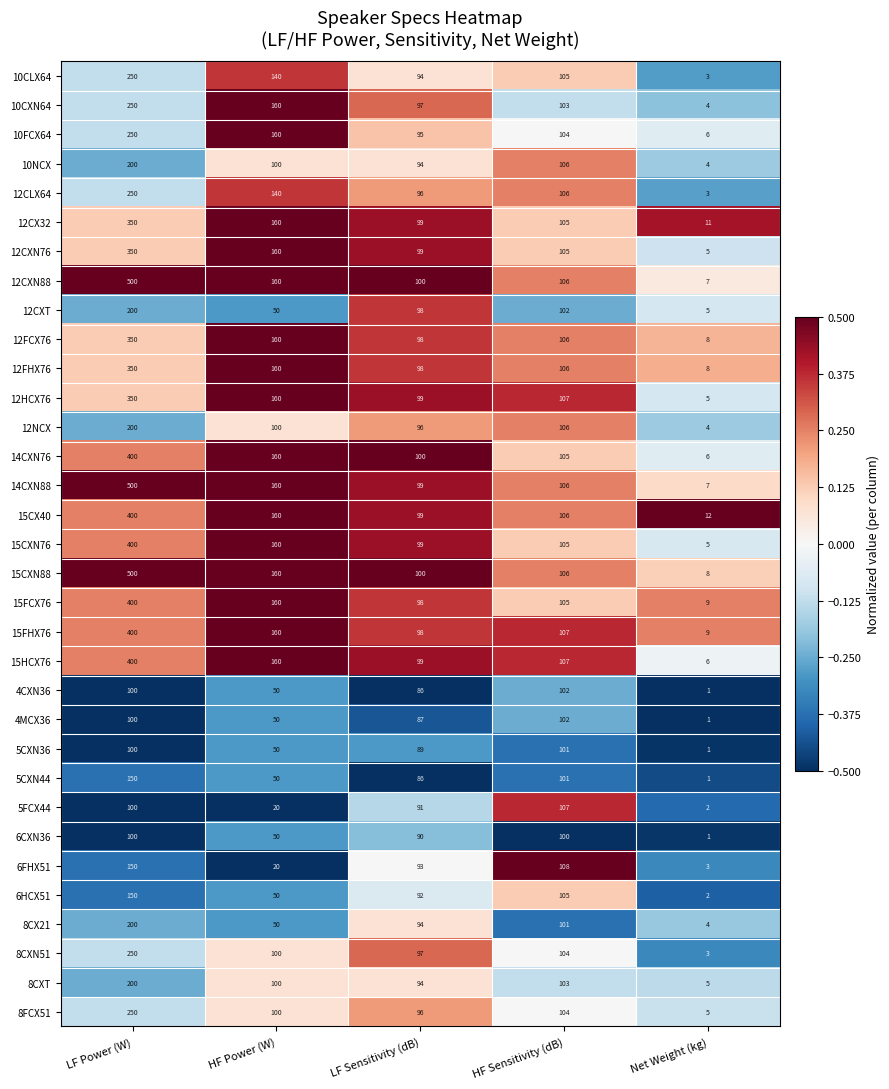

How many data points does each series have?

5